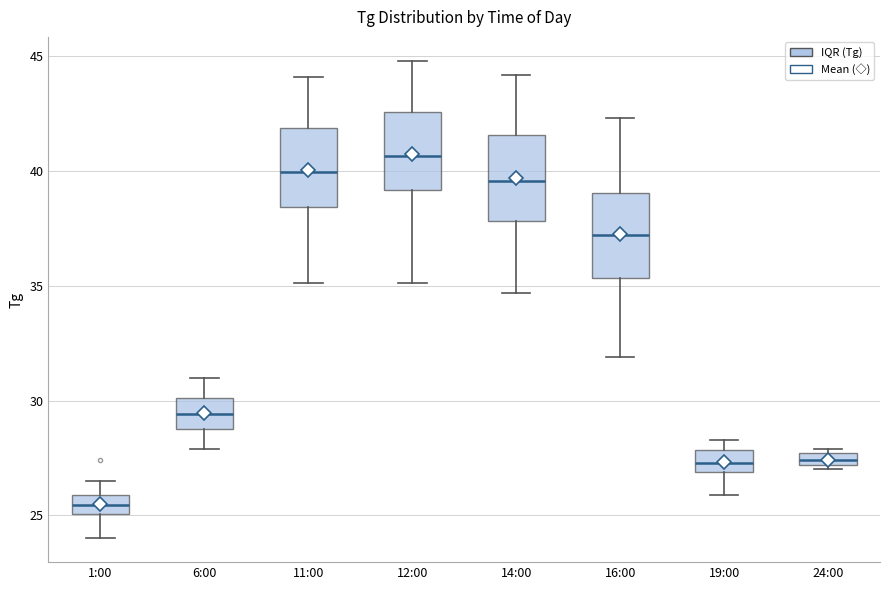

Where is the upper edge of the box for 12:00 on the y-axis? The values are not printed on the chart, so give them approximately, as read against the axis.

42.5